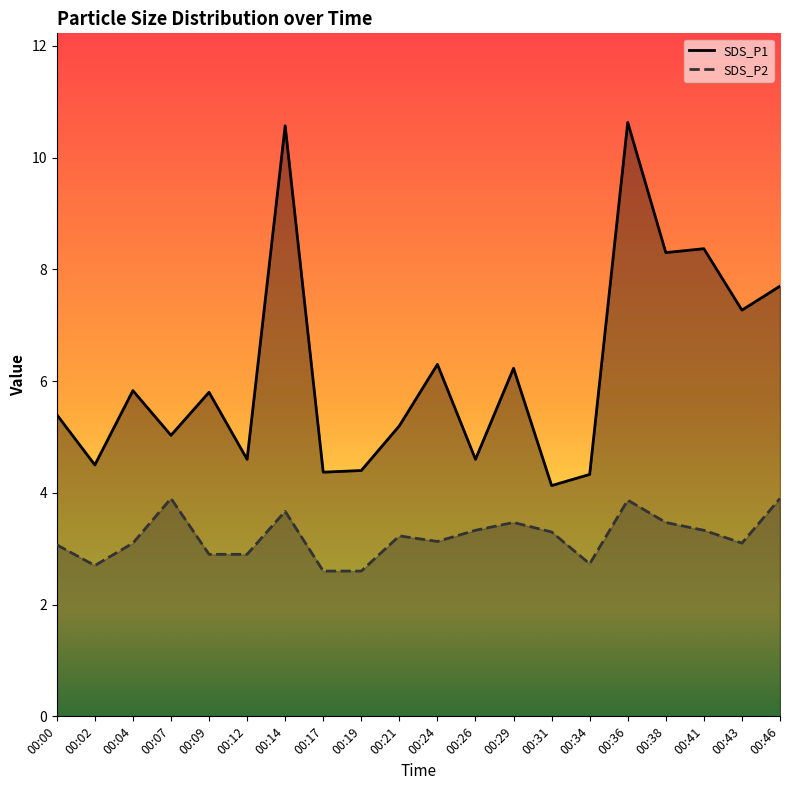

What is the sum of the SDS_P1 values at 00:02 and 00:43?

11.8